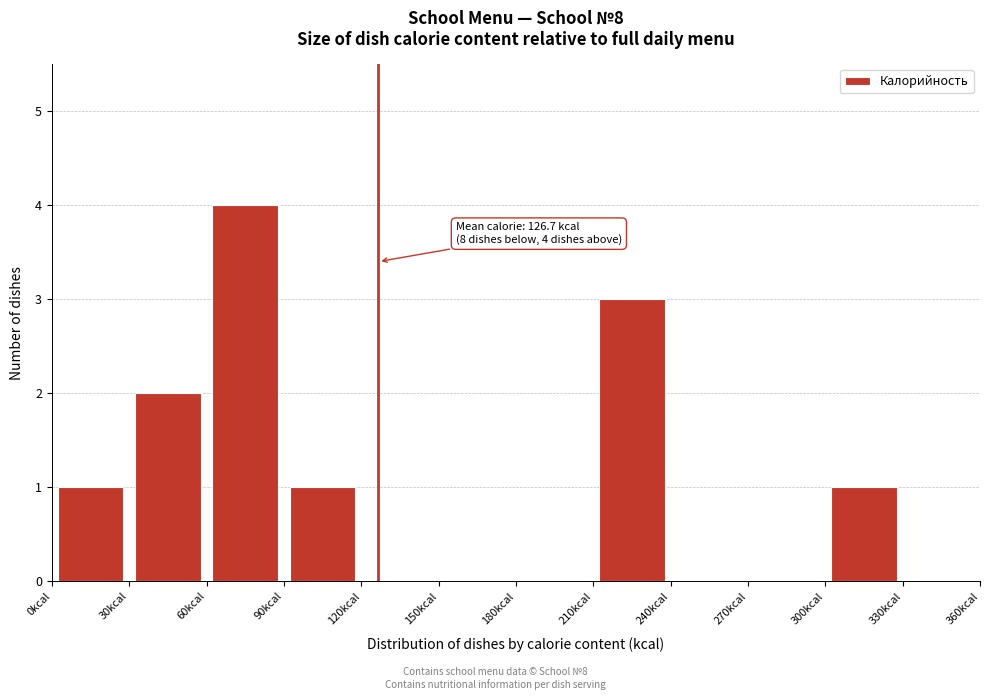

Which range on the x-axis has the tallest bar?

60 to 90